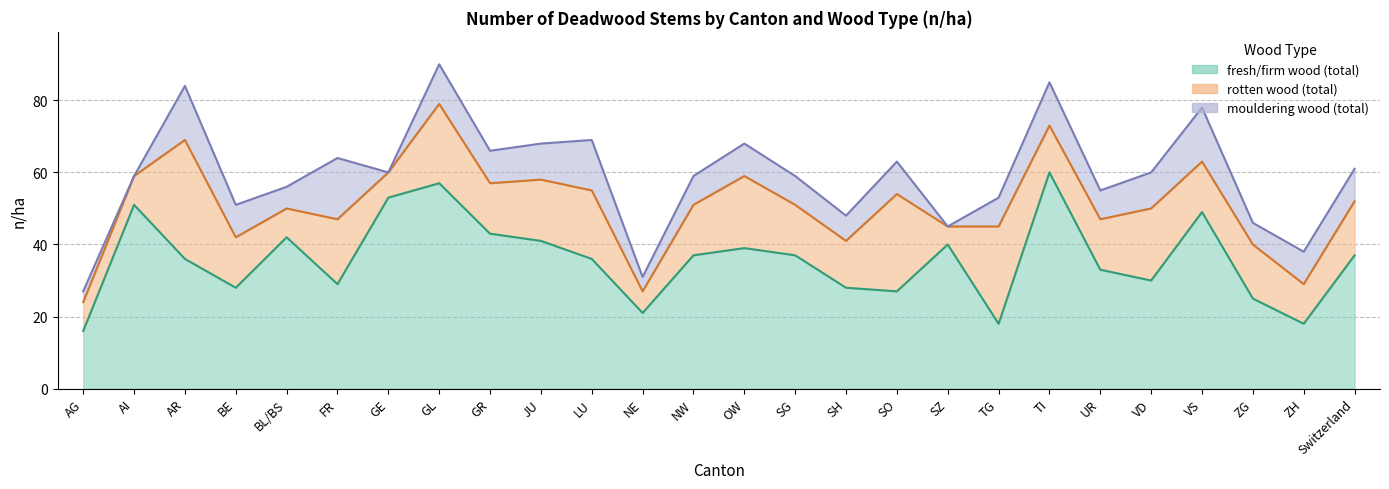

Which series changed the most between AR and GE?

rotten wood (total)